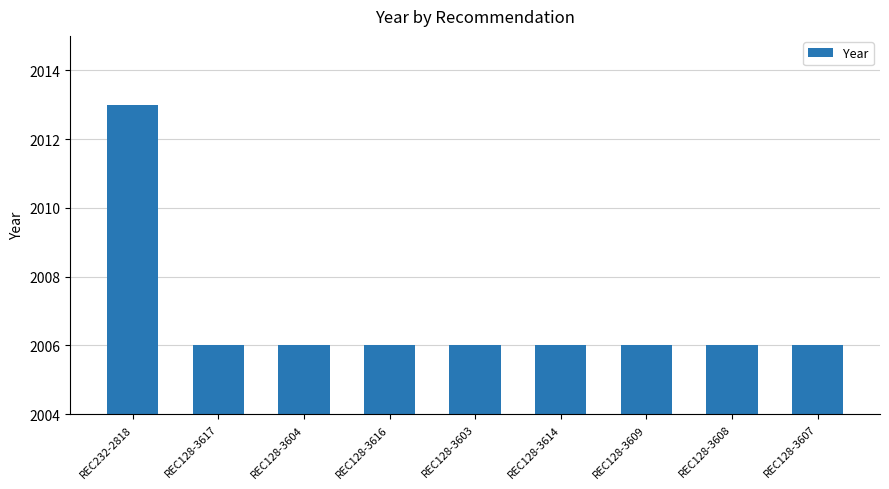

Which has a higher value, REC232-2818 or REC128-3603?

REC232-2818